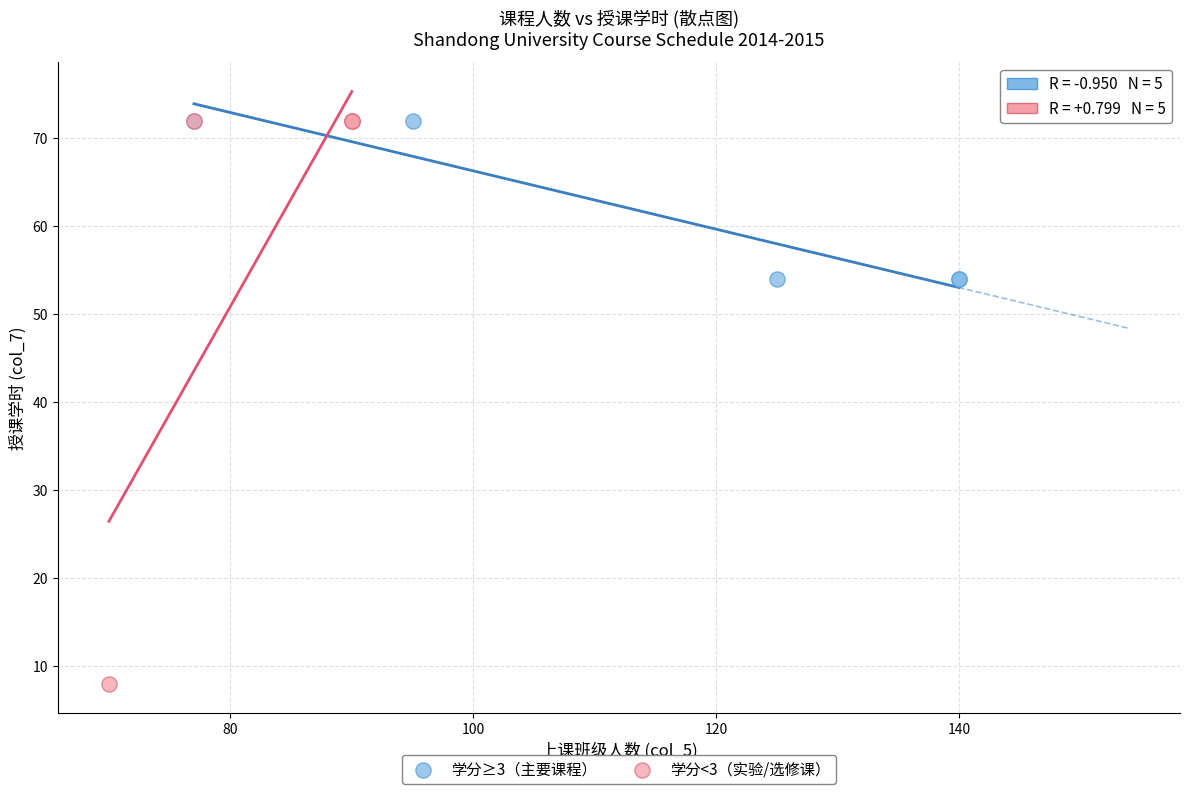

Which series reaches the minimum Y coordinate?

学分<3（实验/选修课）